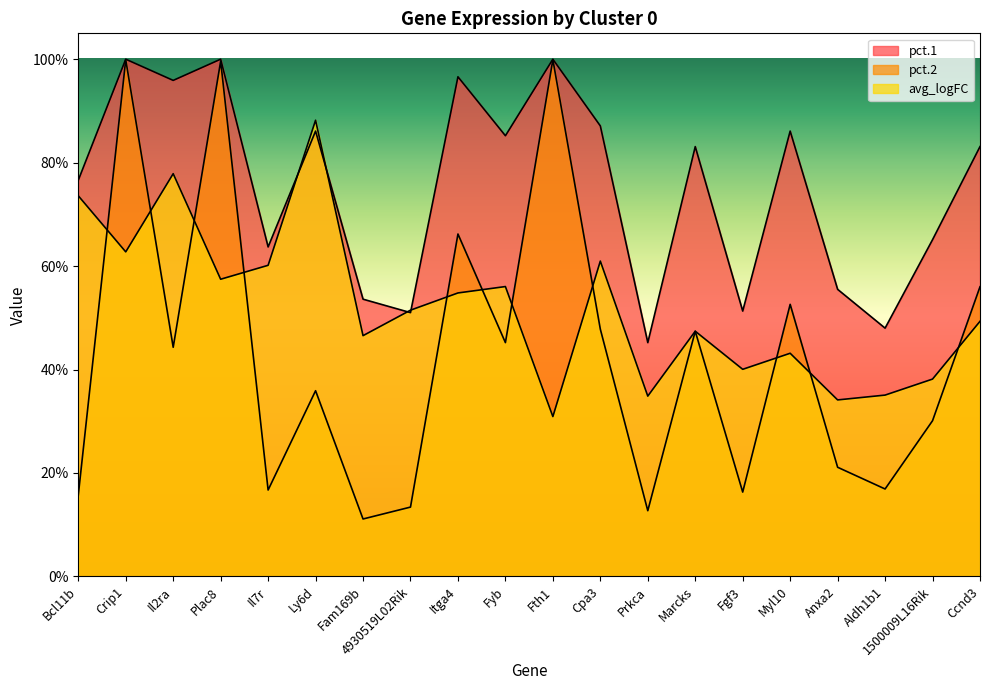

Reading right to left, list all the values displayed in this chart.

avg_logFC: 0.5	0.4	0.4	0.3	0.4	0.4	0.5	0.3	0.6	0.3	0.6	0.5	0.5	0.5	0.9	0.6	0.6	0.8	0.6	0.7
pct.1: 0.8	0.7	0.5	0.6	0.9	0.5	0.8	0.5	0.9	1.0	0.9	1.0	0.5	0.5	0.9	0.6	1.0	1.0	1.0	0.8
pct.2: 0.6	0.3	0.2	0.2	0.5	0.2	0.5	0.1	0.5	1.0	0.5	0.7	0.1	0.1	0.4	0.2	1.0	0.4	1.0	0.2